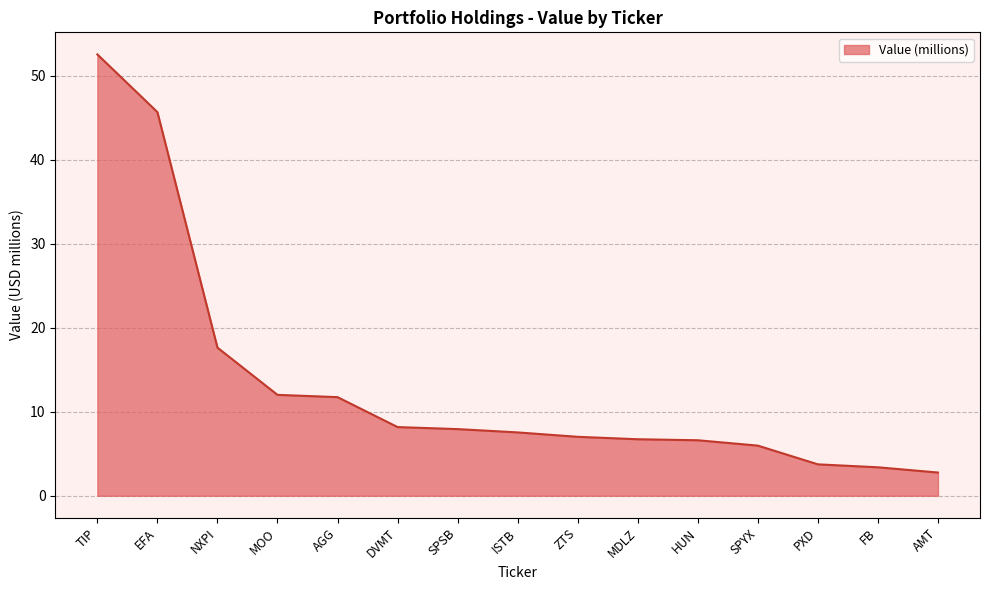

True or false: the data shows 11.7 at AGG.

True